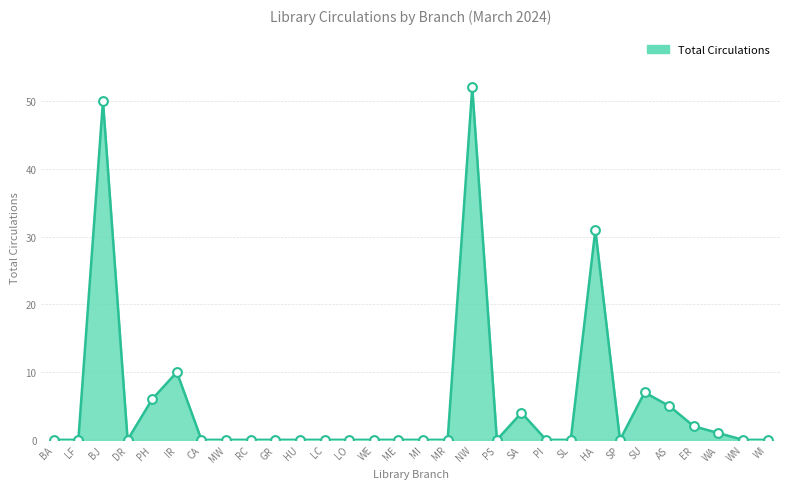

What is the change in value from SL to WA?

+1